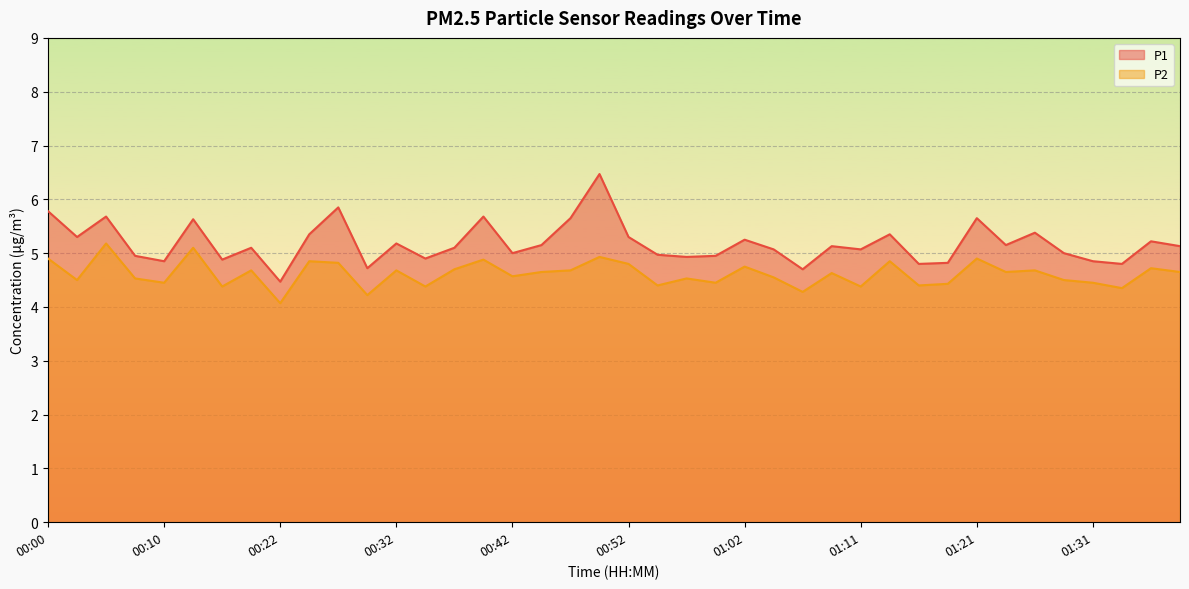

What position from the right is 00:10?

36